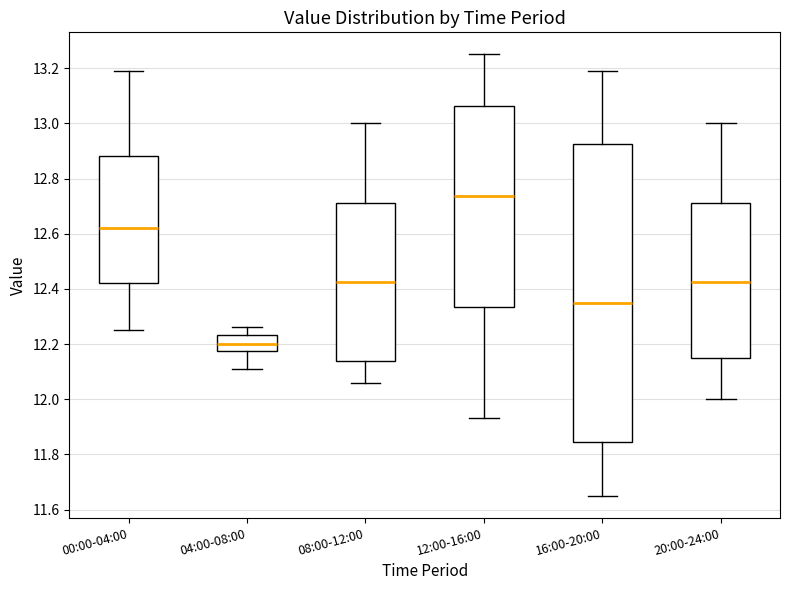

Reading left to right, read every box against the y-axis: the position of its median line, the range the box covers, and the ends of its whiskers. The values are not printed on the chart, so give them approximately, as read against the axis.

00:00-04:00: median 12.62, box 12.42 to 12.88, whiskers 12.26 to 13.20
04:00-08:00: median 12.20, box 12.18 to 12.24, whiskers 12.12 to 12.26
08:00-12:00: median 12.42, box 12.14 to 12.72, whiskers 12.06 to 13.00
12:00-16:00: median 12.74, box 12.34 to 13.06, whiskers 11.94 to 13.26
16:00-20:00: median 12.36, box 11.84 to 12.92, whiskers 11.66 to 13.20
20:00-24:00: median 12.42, box 12.16 to 12.72, whiskers 12.00 to 13.00